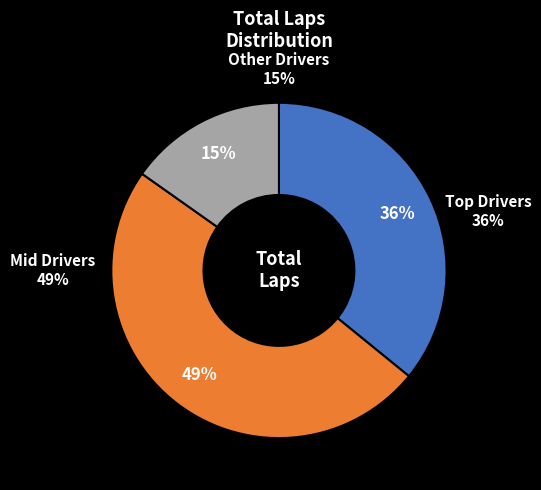

Is John Black the majority of the pie?

No